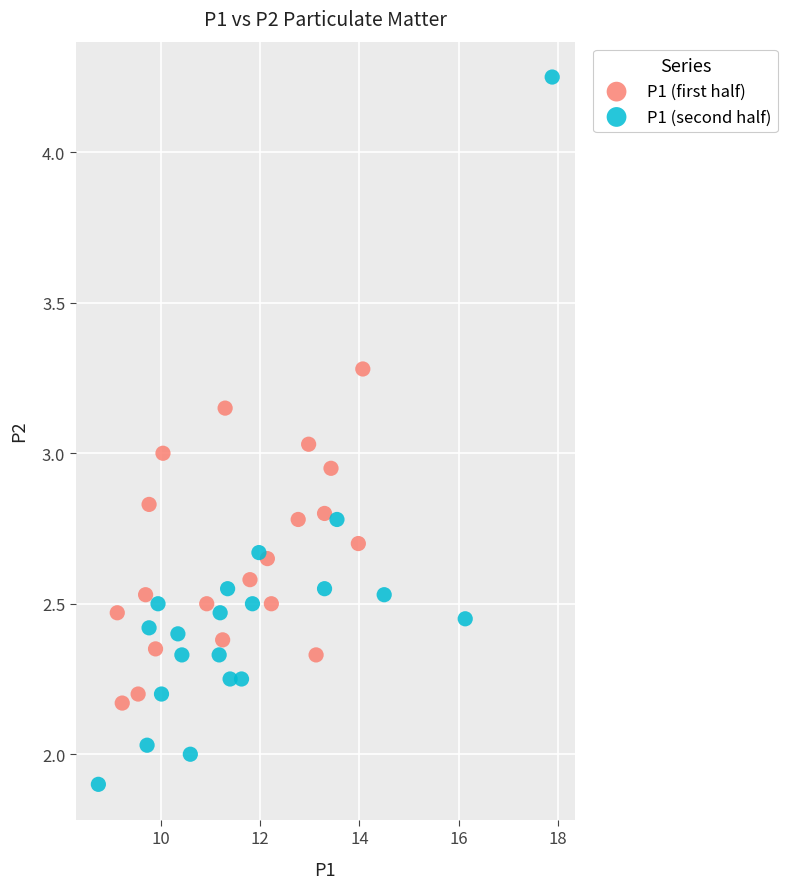

Which series has the largest Y range (max minus min)?

P1 (second half)